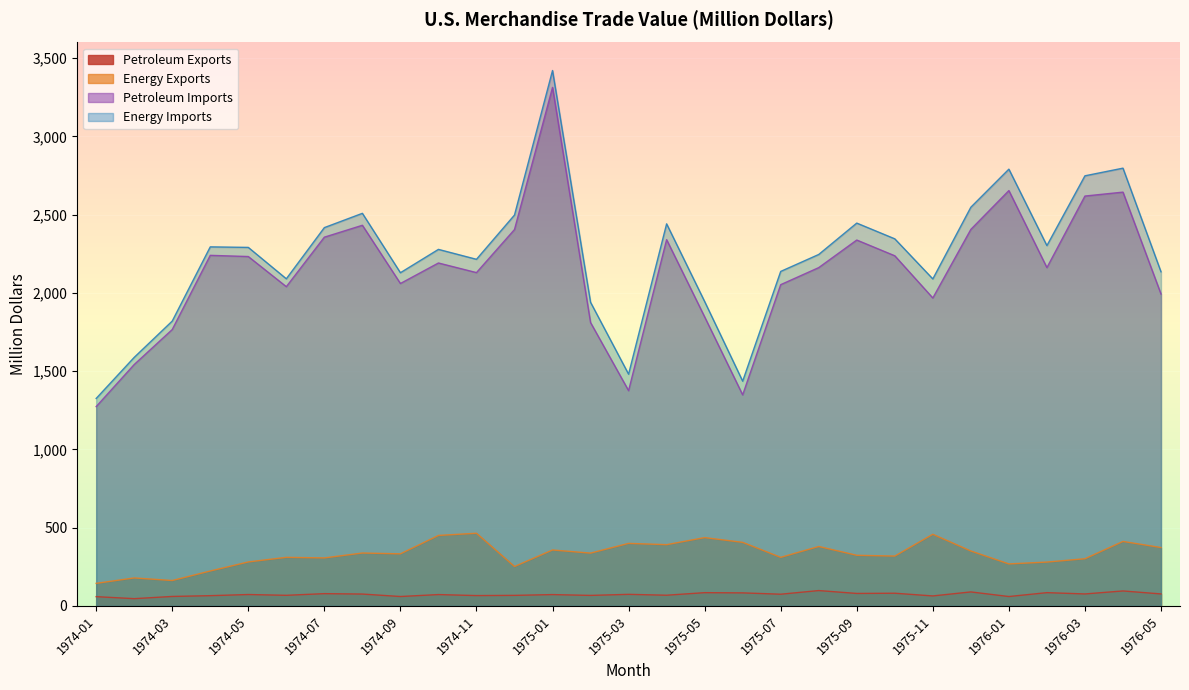

Reading left to right, extract all data points from this chart.

Petroleum Exports: 59.2	46.4	60.5	65.5	72.8	67.8	78.4	75.8	60.1	72.5	66.1	67.4	72.4	67.2	73.9	68.4	84.7	83.3	74.8	98.1	79.7	81.1	63.8	89.4	60.0	84.8	76.5	95.6	76.6
Energy Exports: 144.2	178.8	162.3	223.2	281.0	310.4	306.7	338.0	332.8	450.3	464.4	251.9	357.4	337.4	399.6	391.4	436.5	406.2	310.3	379.8	323.5	318.5	457.9	350.9	268.4	280.2	301.5	412.0	373.0
Petroleum Imports: 1273.5	1542.3	1765.9	2240.0	2232.4	2039.8	2356.1	2432.1	2060.0	2191.1	2129.7	2404.9	3313.0	1810.5	1375.3	2340.2	1846.7	1348.3	2052.7	2161.6	2337.8	2237.2	1967.5	2405.8	2653.8	2161.5	2618.9	2643.9	1992.9
Energy Imports: 1325.6	1588.1	1820.0	2294.2	2290.8	2090.2	2417.2	2508.5	2128.9	2278.1	2214.7	2497.6	3421.0	1940.1	1480.7	2441.3	1945.0	1436.1	2137.3	2245.6	2446.1	2345.5	2089.4	2547.5	2790.7	2302.3	2748.2	2797.1	2134.9